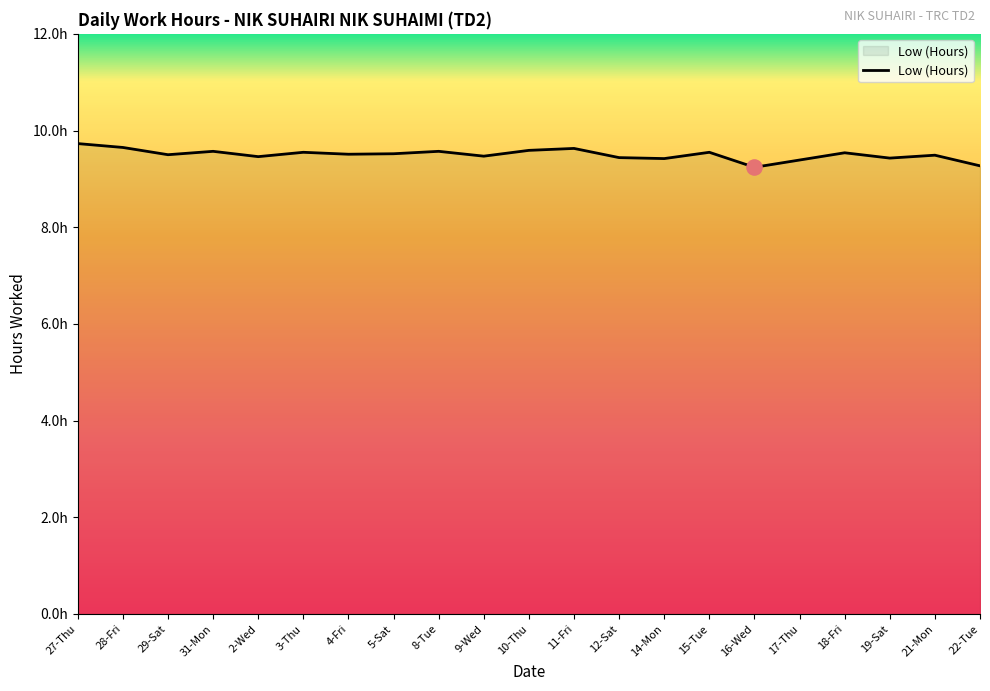

Approximately how many times larger is the value at 29-Sat compared to 12-Sat?

1.0